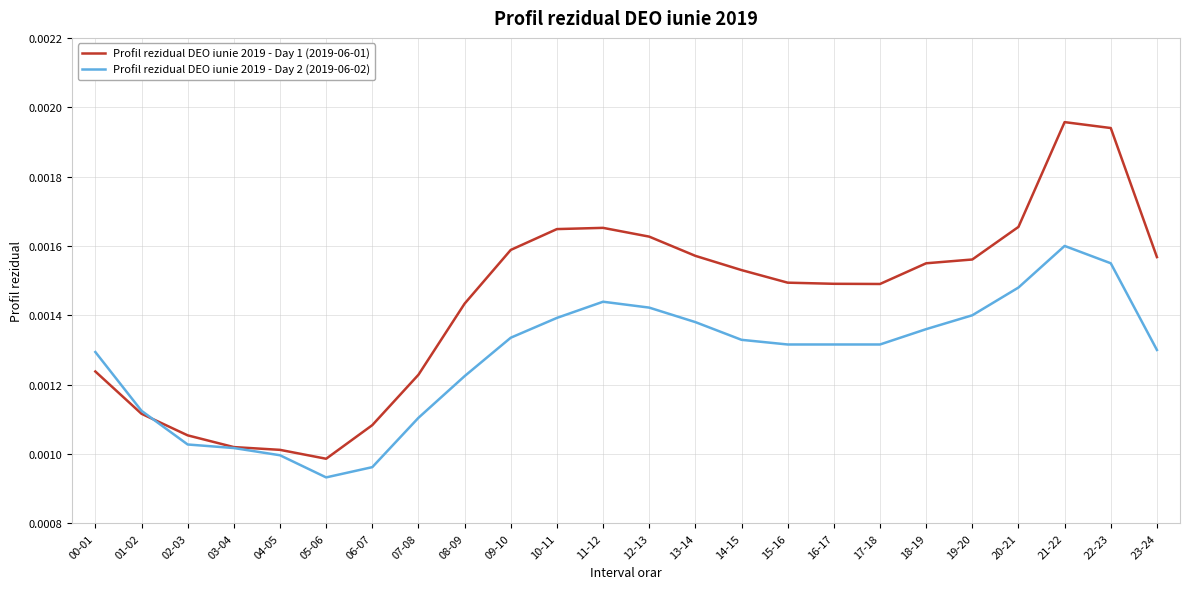

At which label is Profil rezidual DEO iunie 2019 - Day 2 (2019-06-02) closest to 0?

05-06